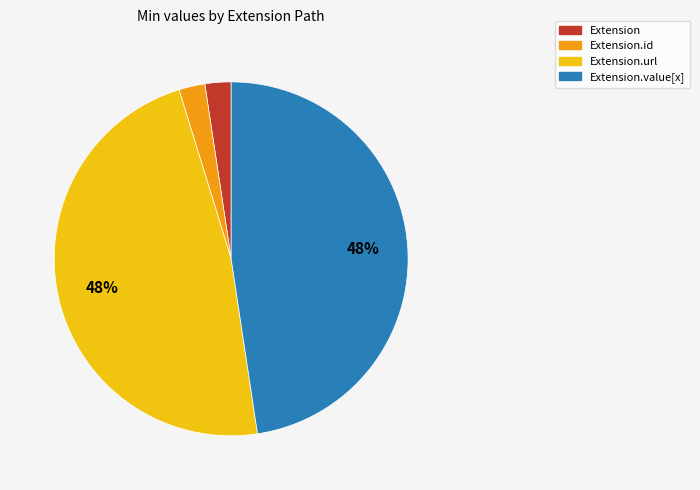

To the nearest percent, what is the average slice percentage?

25%